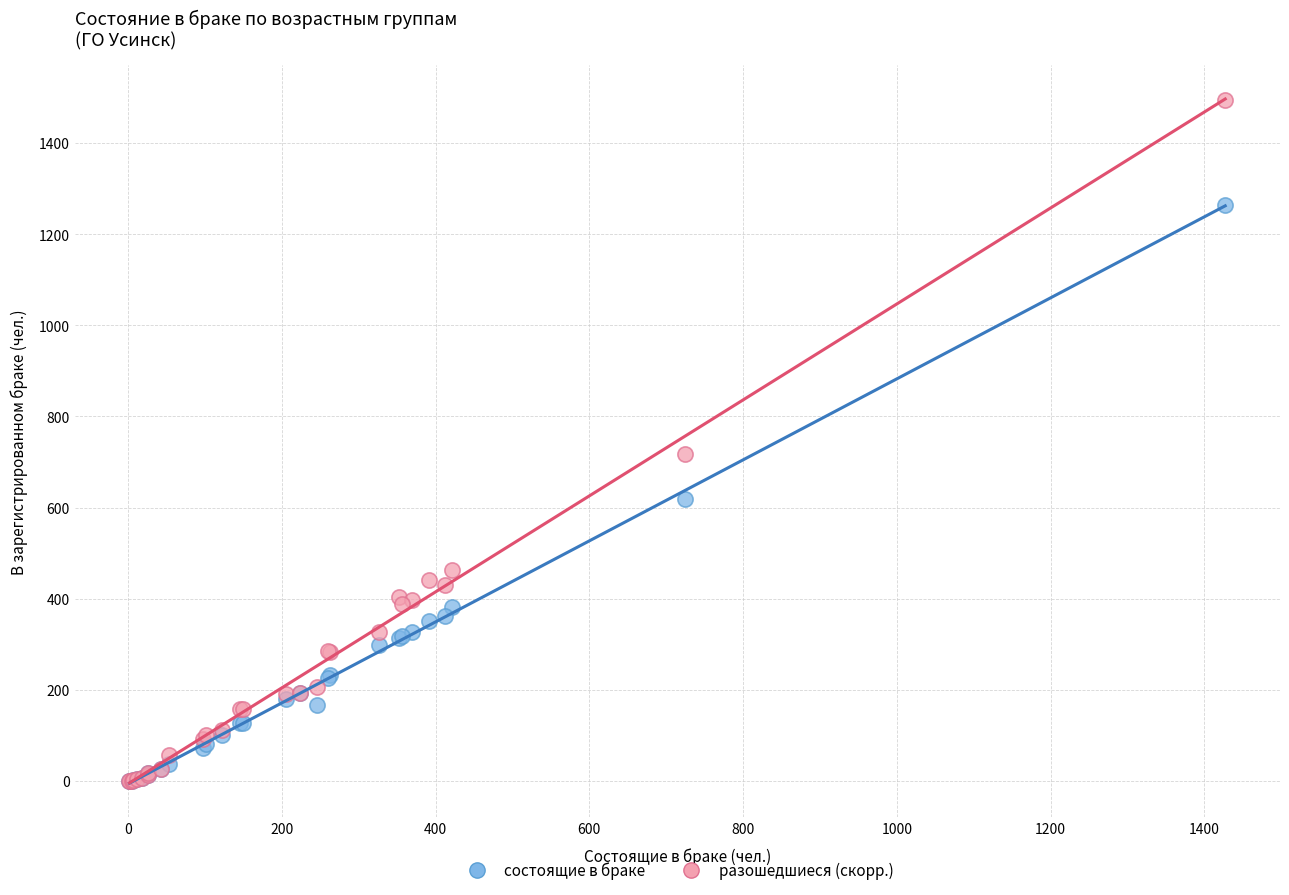

In the разошедшиеся (скорр.) series, what Y value is closest to 746?

718